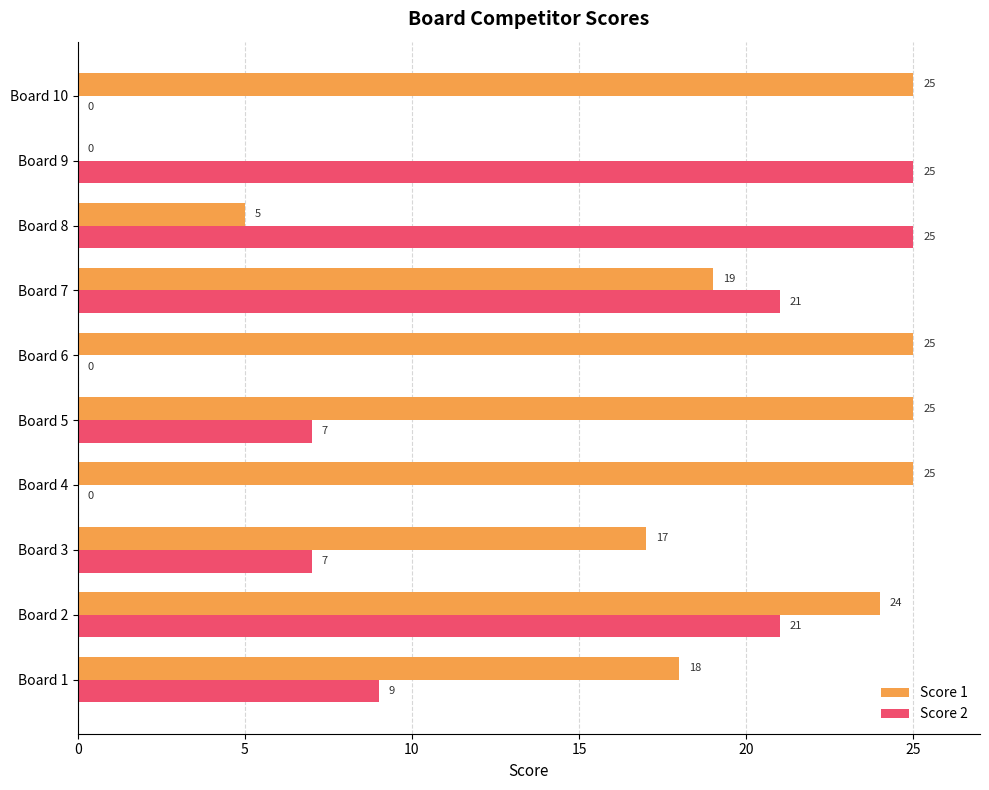

At which category is the sum across all series the highest?

Board 2